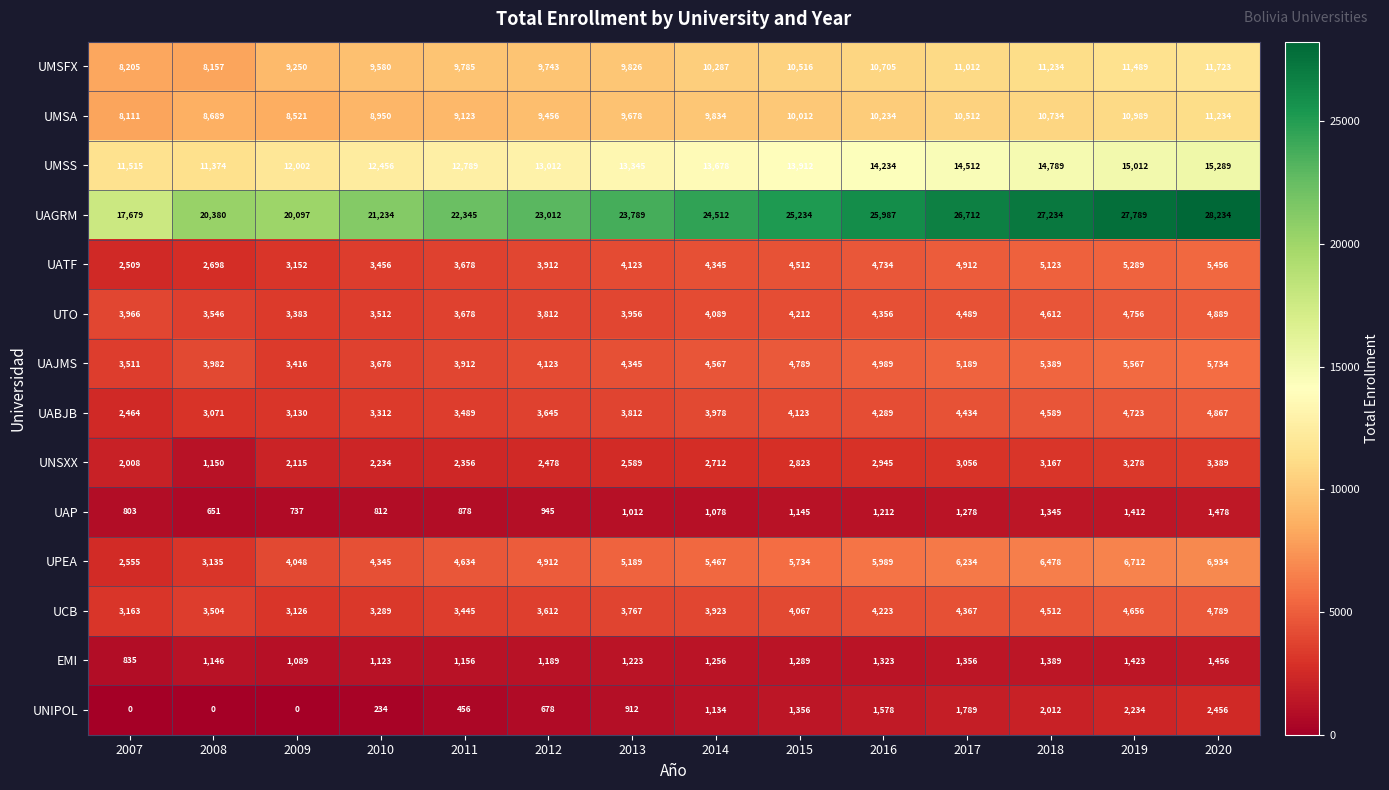

What is the sum of the UAJMS values at 2010 and 2017?

8867